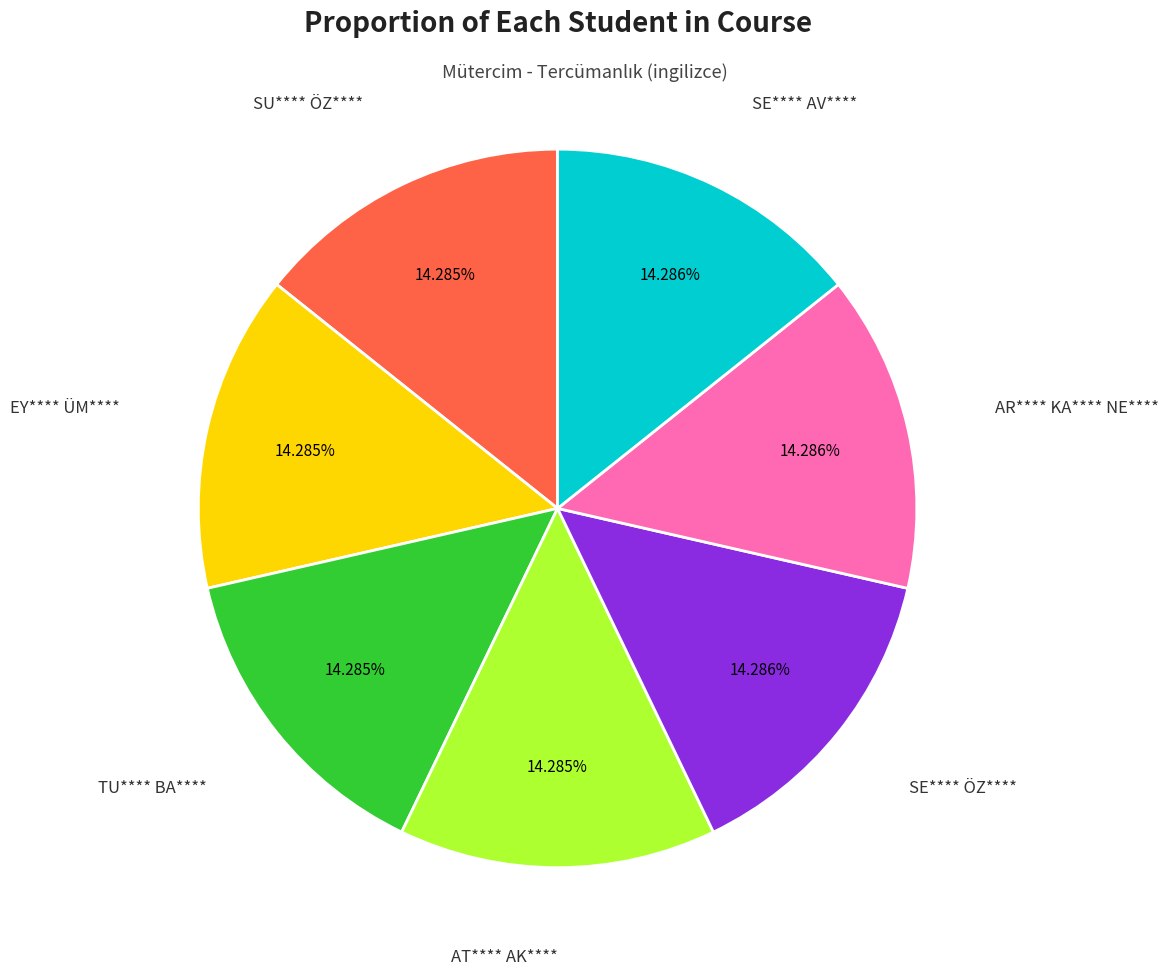

Does any single category account for the majority?

No